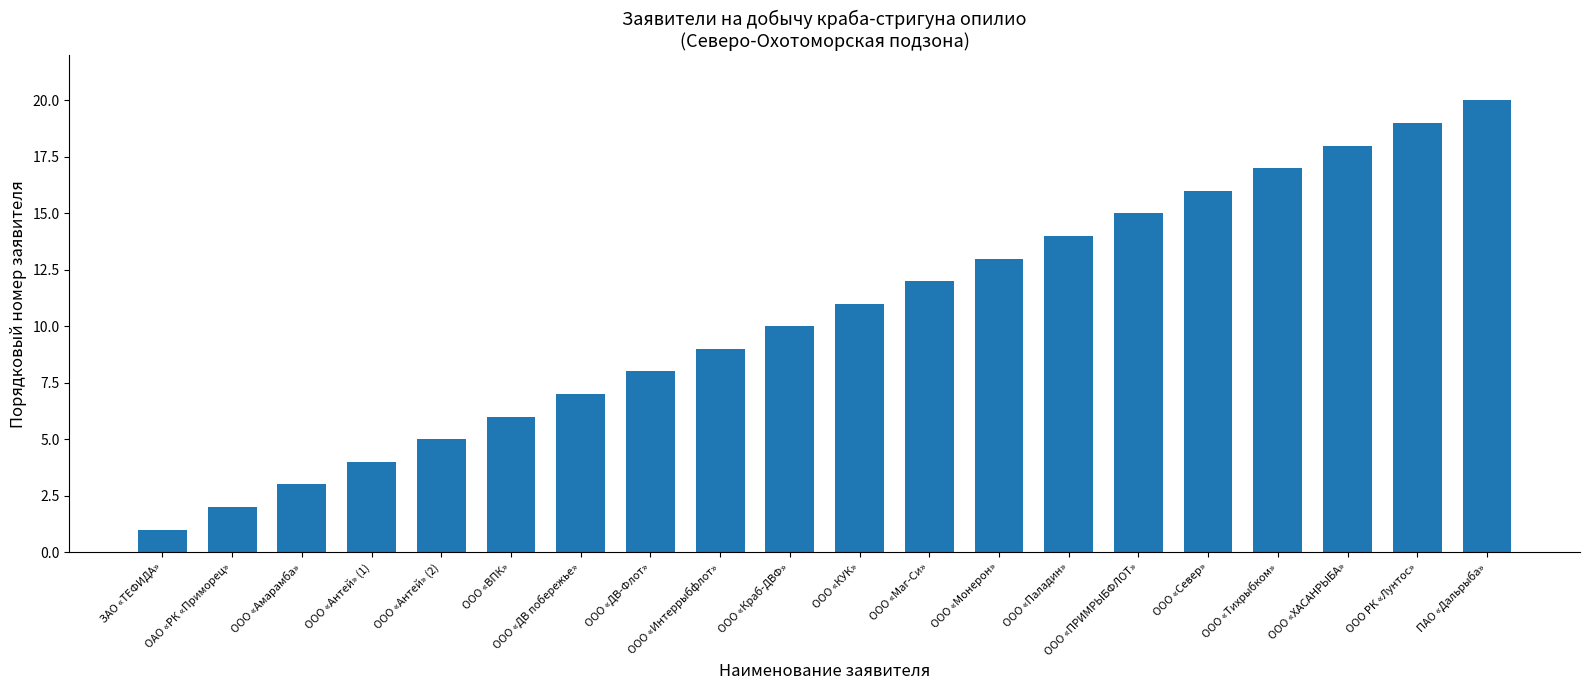

What is the change in value from ООО «Интеррыбфлот» to ООО «Краб-ДВФ»?

+1